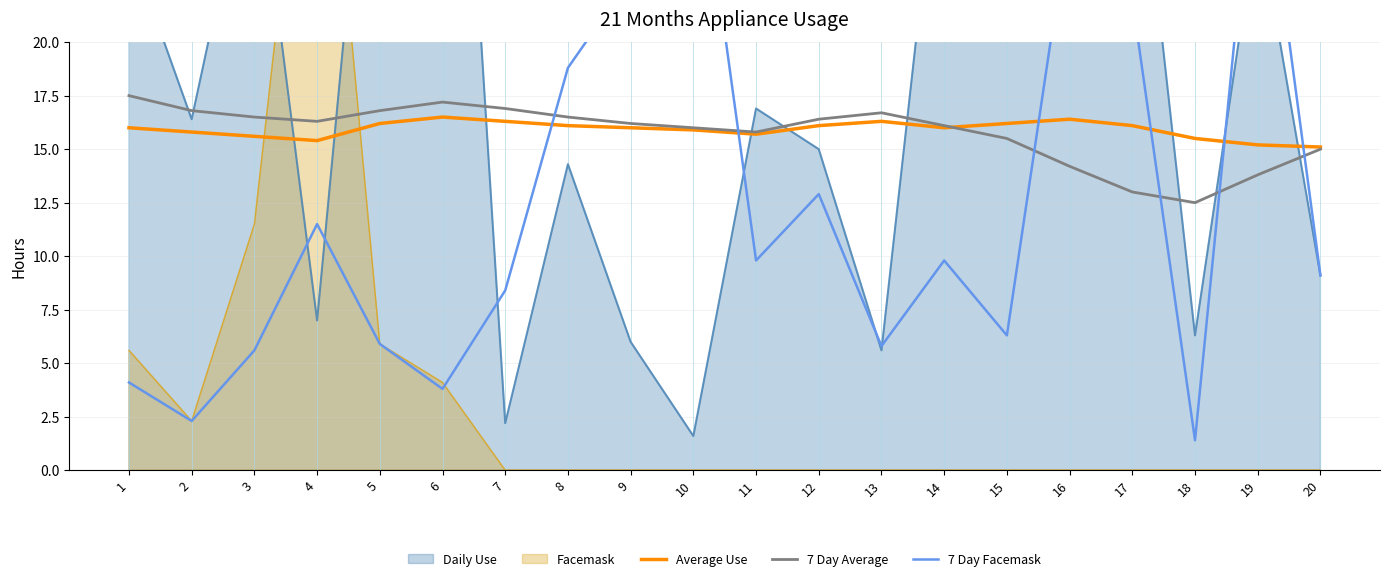

Reading right to left, extract all data points from this chart.

Average Use: 15.1	15.2	15.5	16.1	16.4	16.2	16.0	16.3	16.1	15.7	15.9	16.0	16.1	16.3	16.5	16.2	15.4	15.6	15.8	16.0
7 Day Average: 15.0	13.8	12.5	13.0	14.2	15.5	16.1	16.7	16.4	15.8	16.0	16.2	16.5	16.9	17.2	16.8	16.3	16.5	16.8	17.5
7 Day Facemask: 9.1	31.1	1.4	22.0	26.0	6.3	9.8	5.8	12.9	9.8	31.1	23.0	18.8	8.4	3.8	5.9	11.5	5.6	2.3	4.1